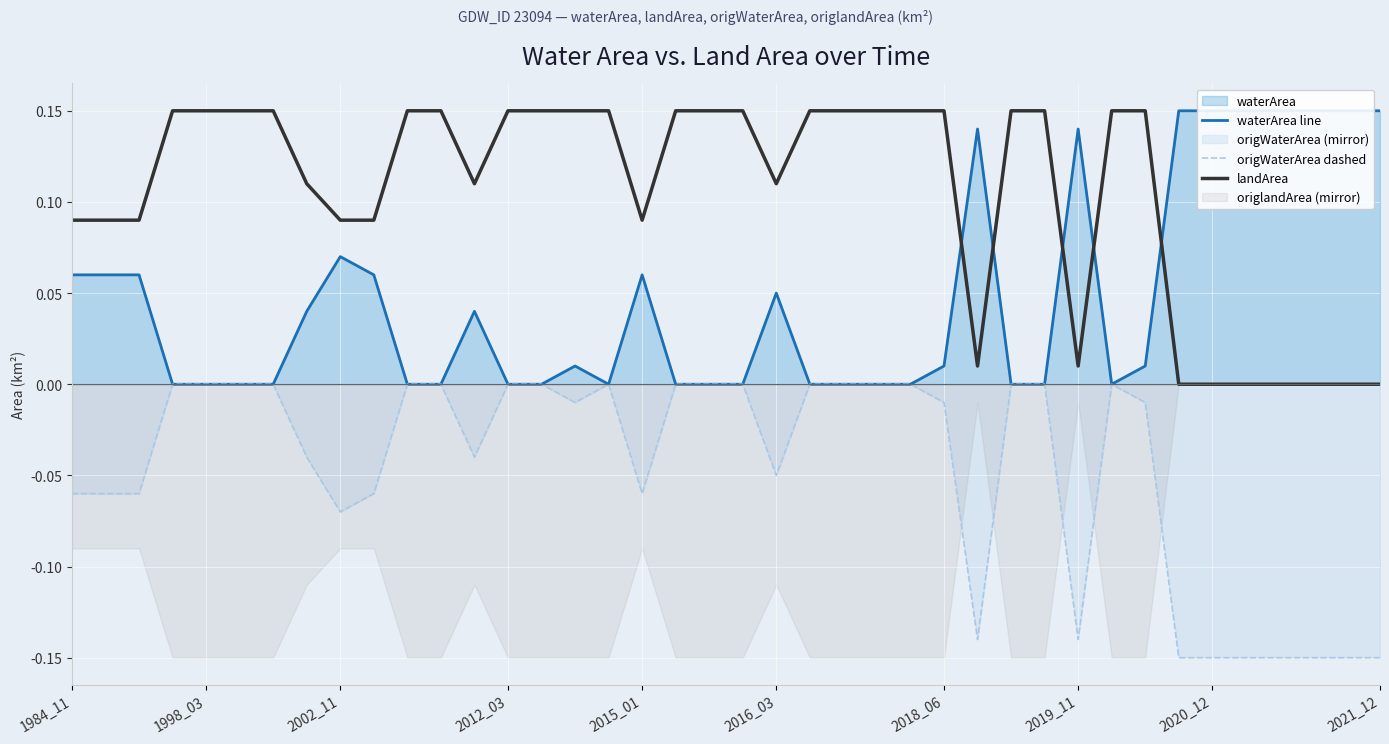

Rank the series by their average value, from highest to lowest.

landArea, waterArea line, origWaterArea dashed